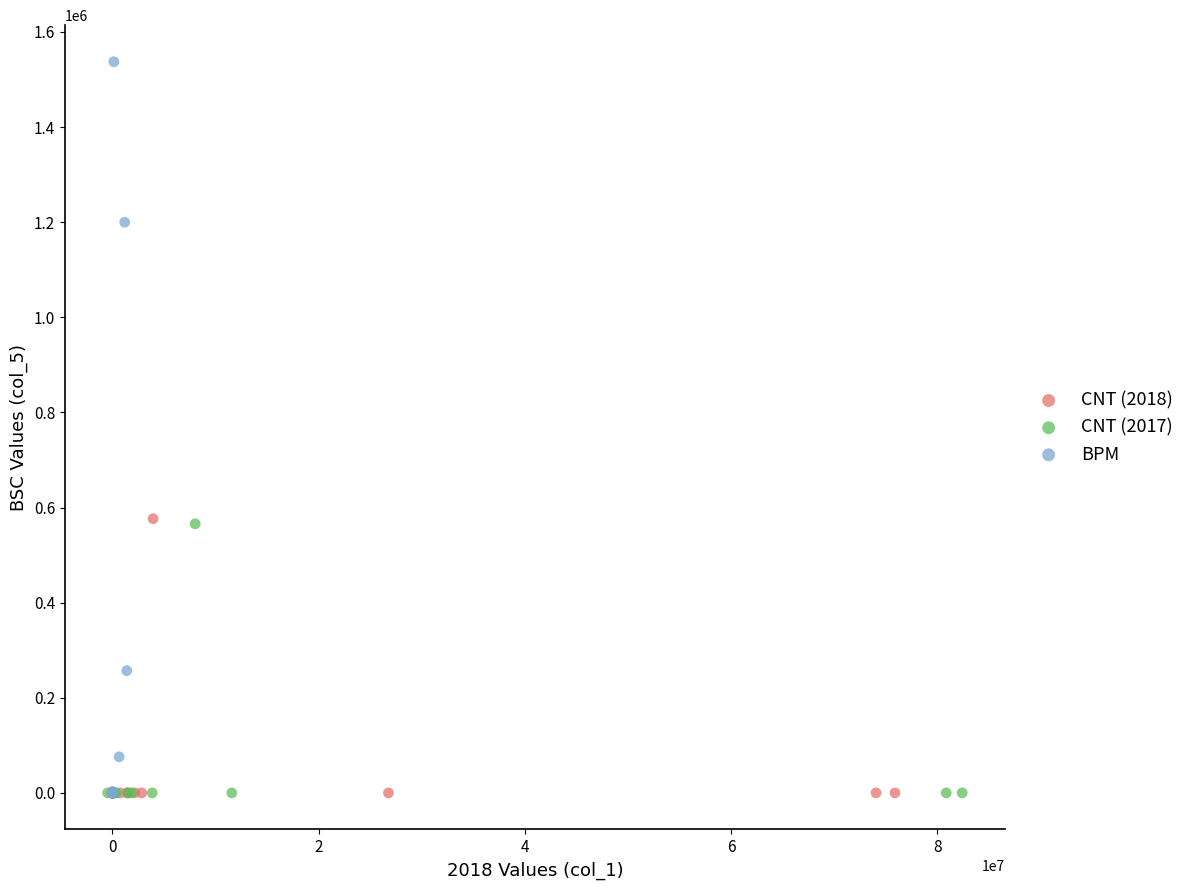

Which series has the widest spread of Y values?

BPM